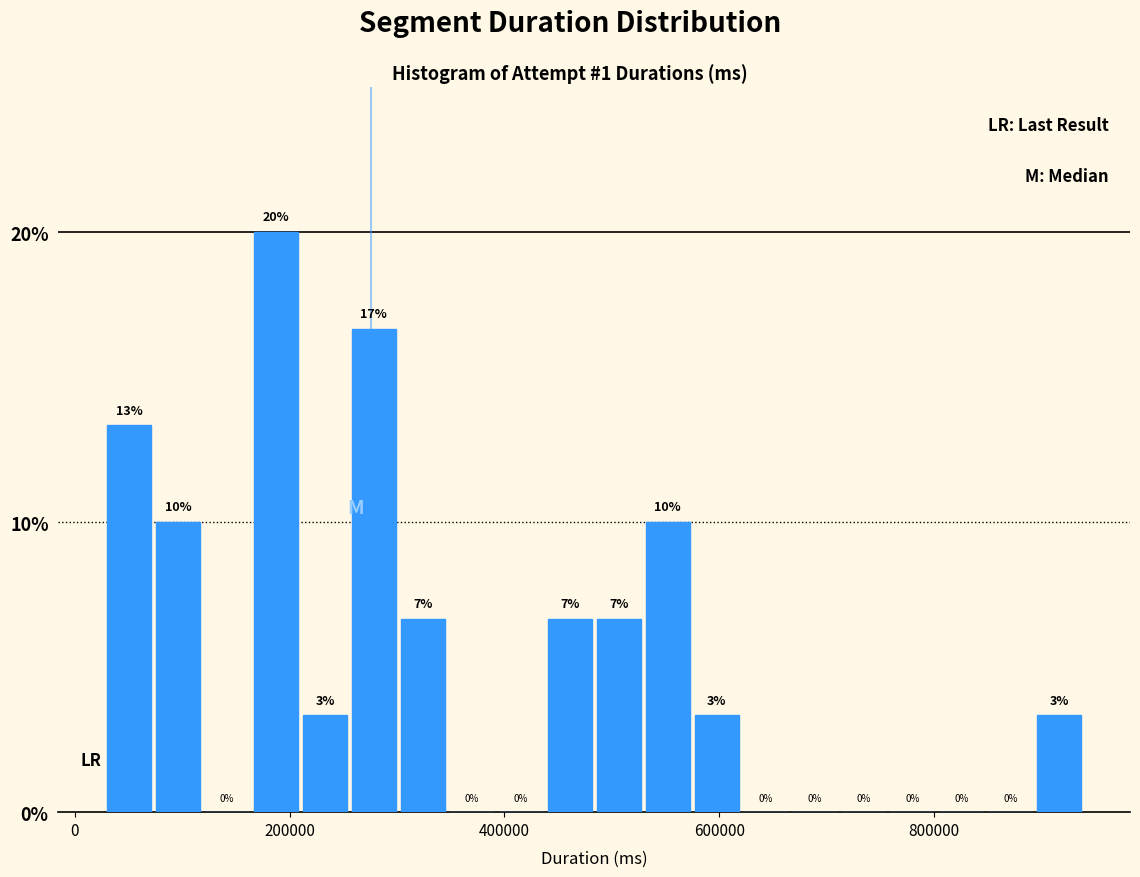

Around what value on the x-axis is the tallest bar? Give the approximate position of its centre, as read against the axis.

180000